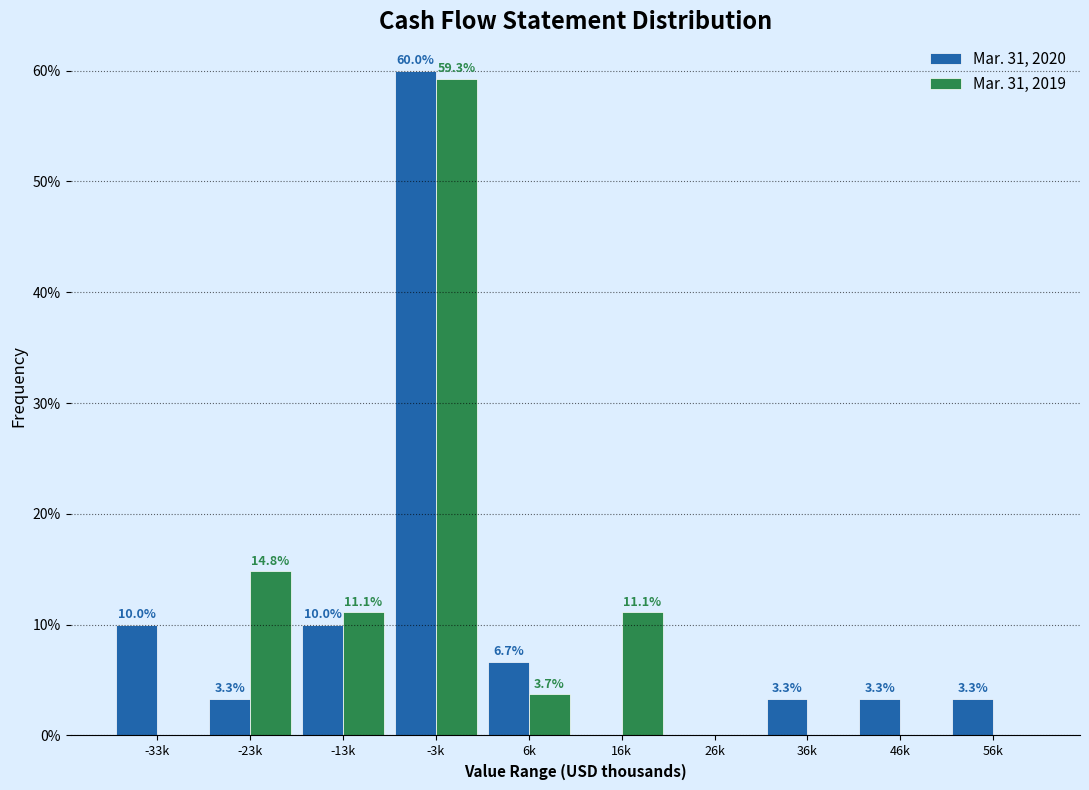

Reading left to right, what are all the values shown in this chart?

Mar. 31, 2020: -33k=10.0	-23k=3.3	-13k=10.0	-3k=60.0	6k=6.7	16k=0.0	26k=0.0	36k=3.3	46k=3.3	56k=3.3
Mar. 31, 2019: -33k=0.0	-23k=14.8	-13k=11.1	-3k=59.3	6k=3.7	16k=11.1	26k=0.0	36k=0.0	46k=0.0	56k=0.0